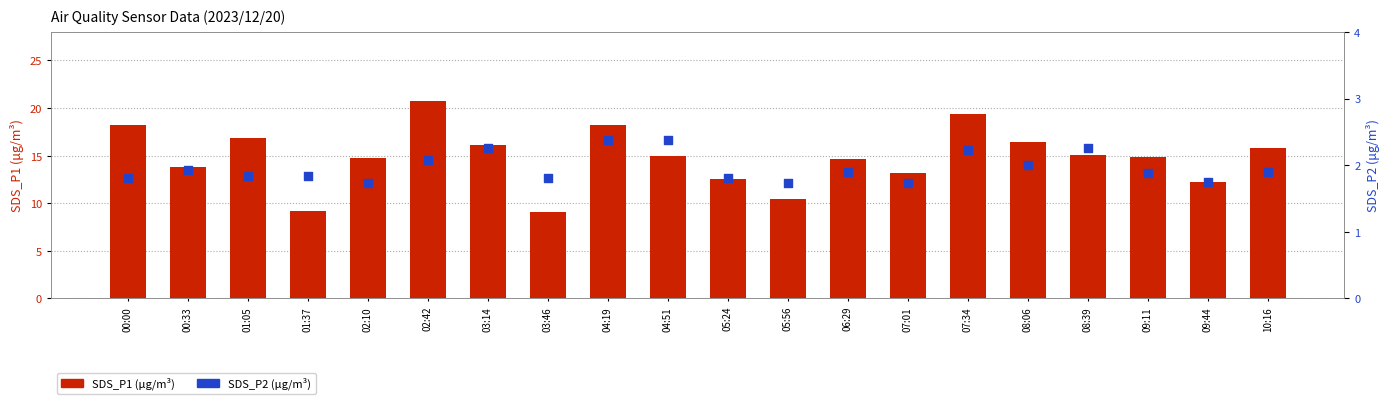

What are all the series names shown in the legend?

SDS_P1 (μg/m³), SDS_P2 (μg/m³)